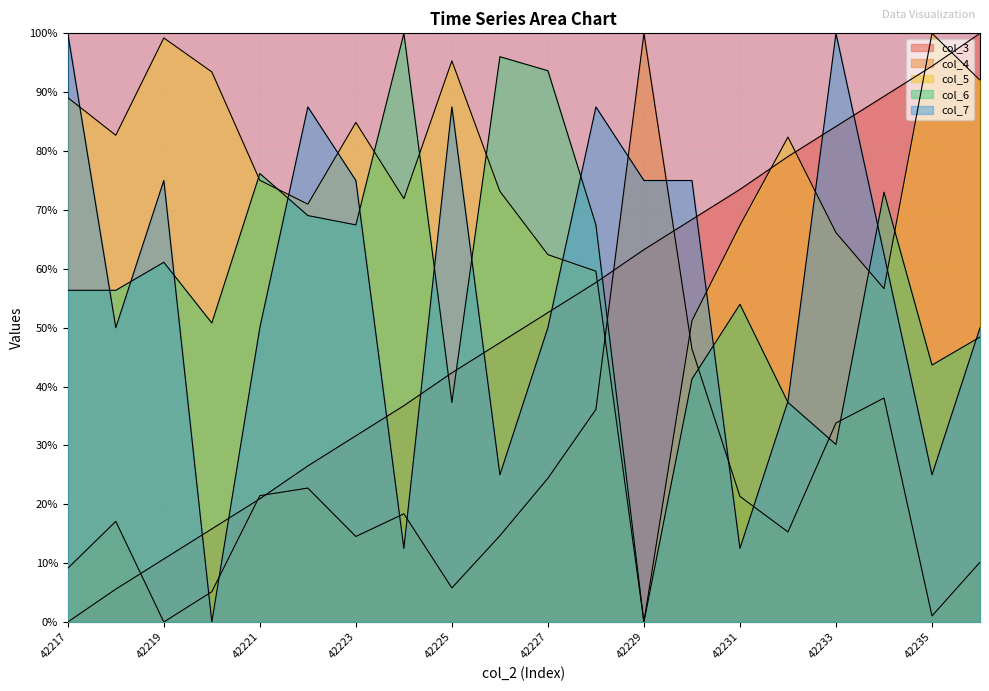

How many data points in col_6 are less than 56?

9